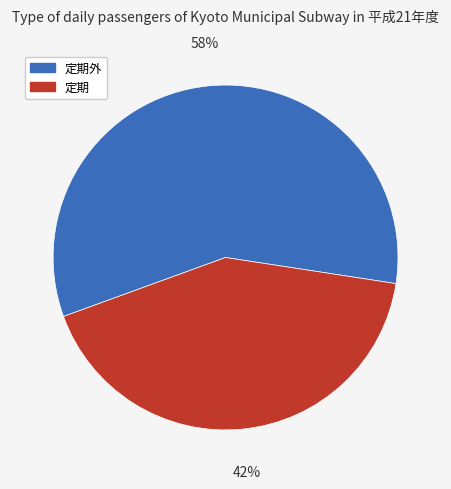

Is there any slice that represents more than half of the pie?

Yes